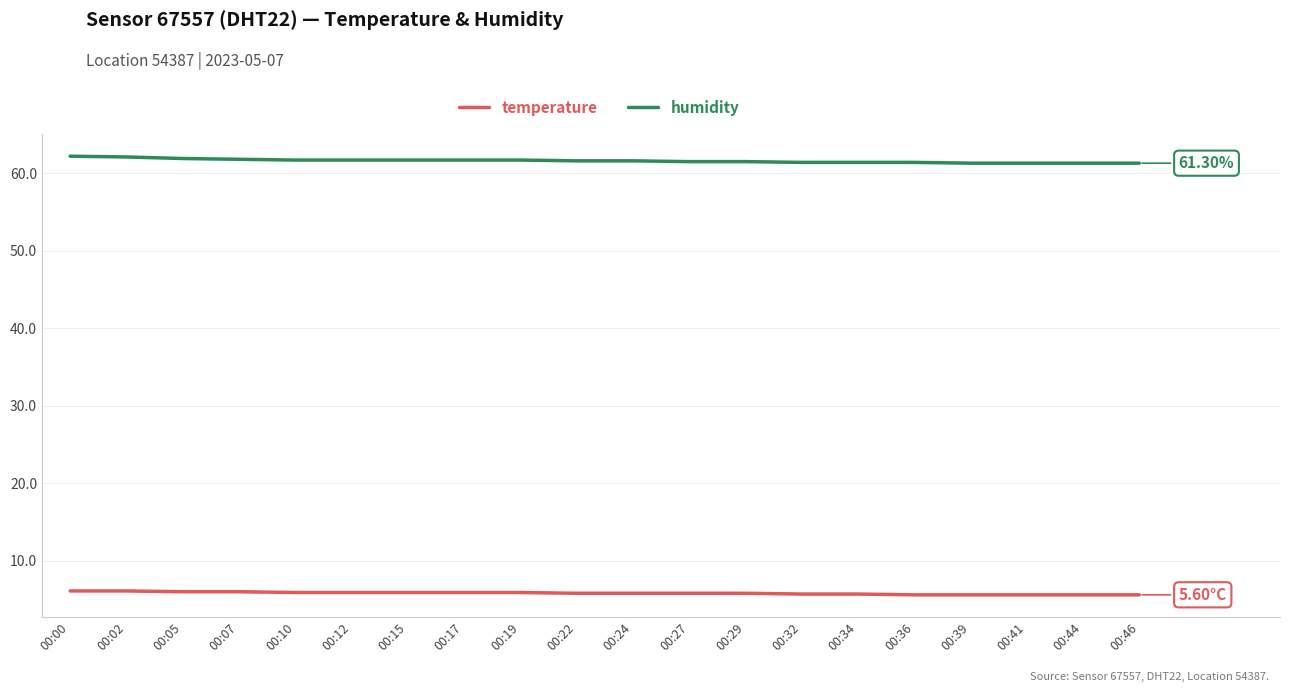

True or false: humidity and temperature cross at least once.

False